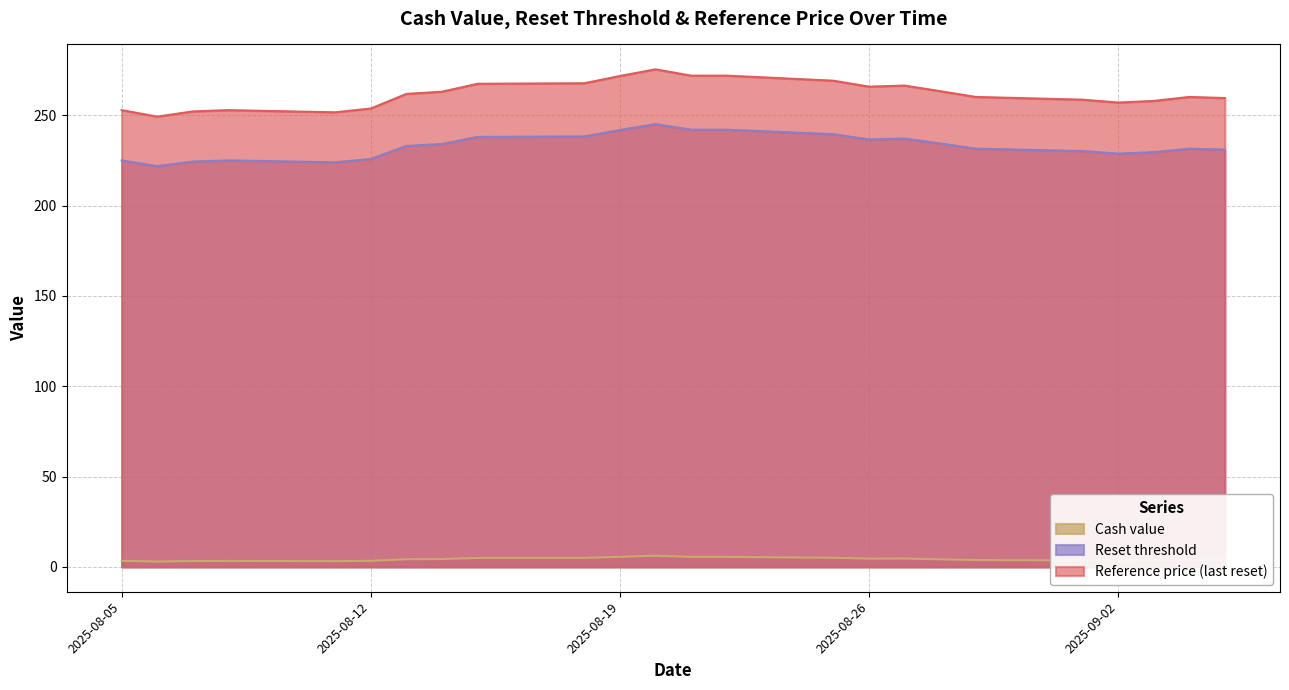

The value of Reference price (last reset) at 2025-08-05 is 252.9. True or false?

True